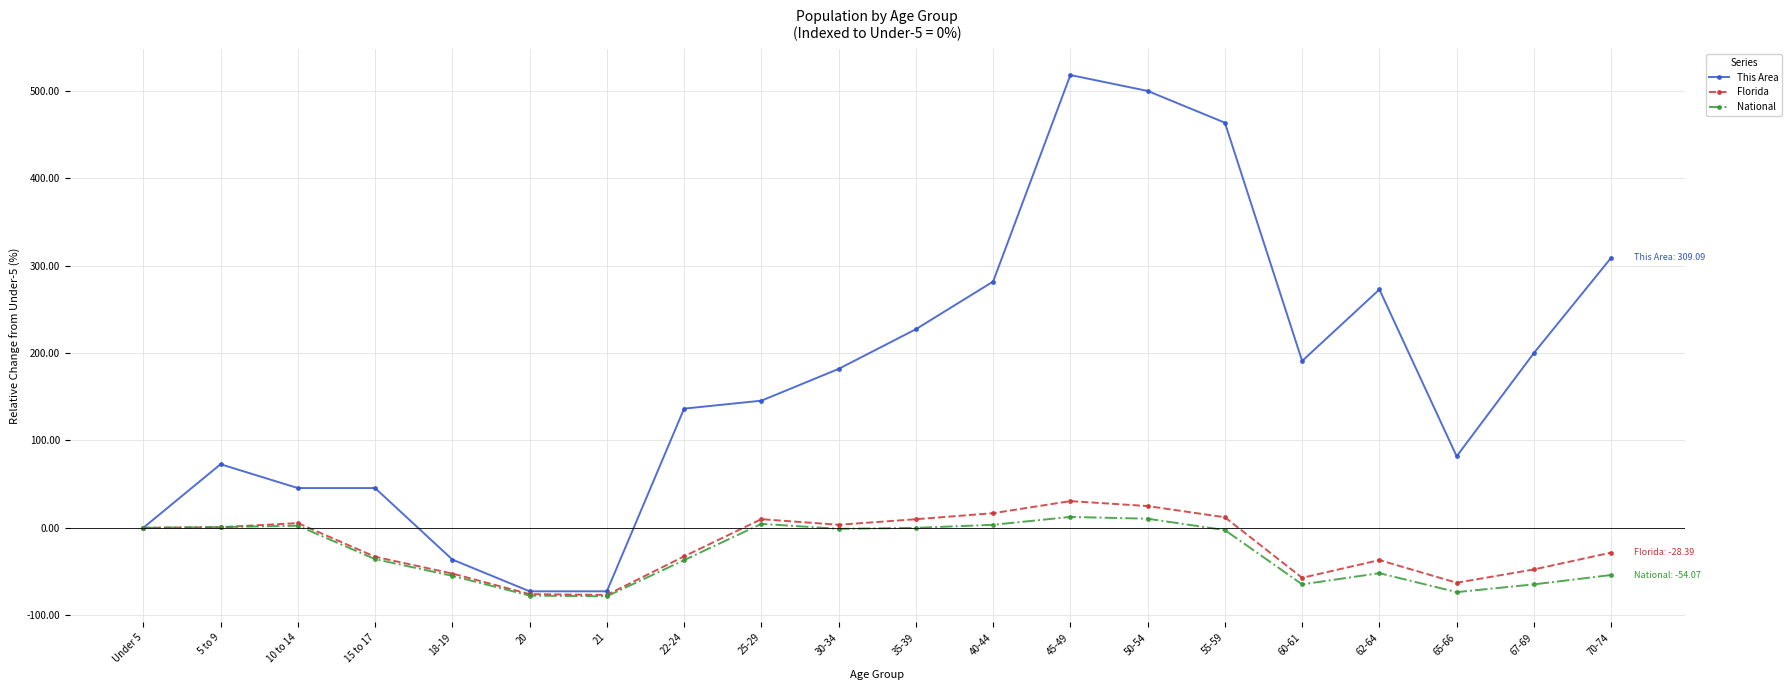

What is the maximum value for Florida?

30.5